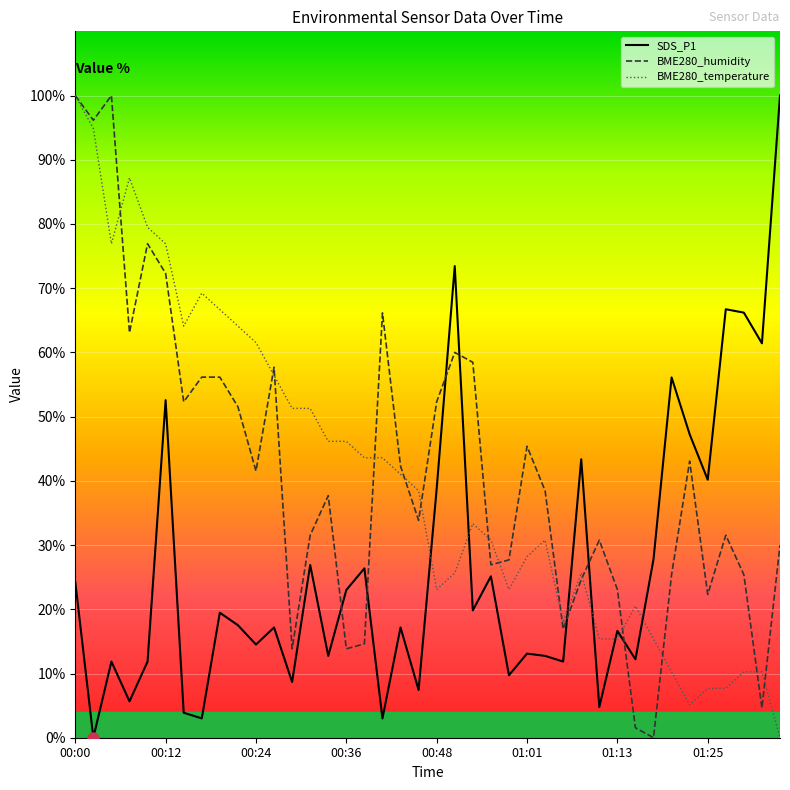

Which category has the lowest value in the SDS_P1 series?

00:02